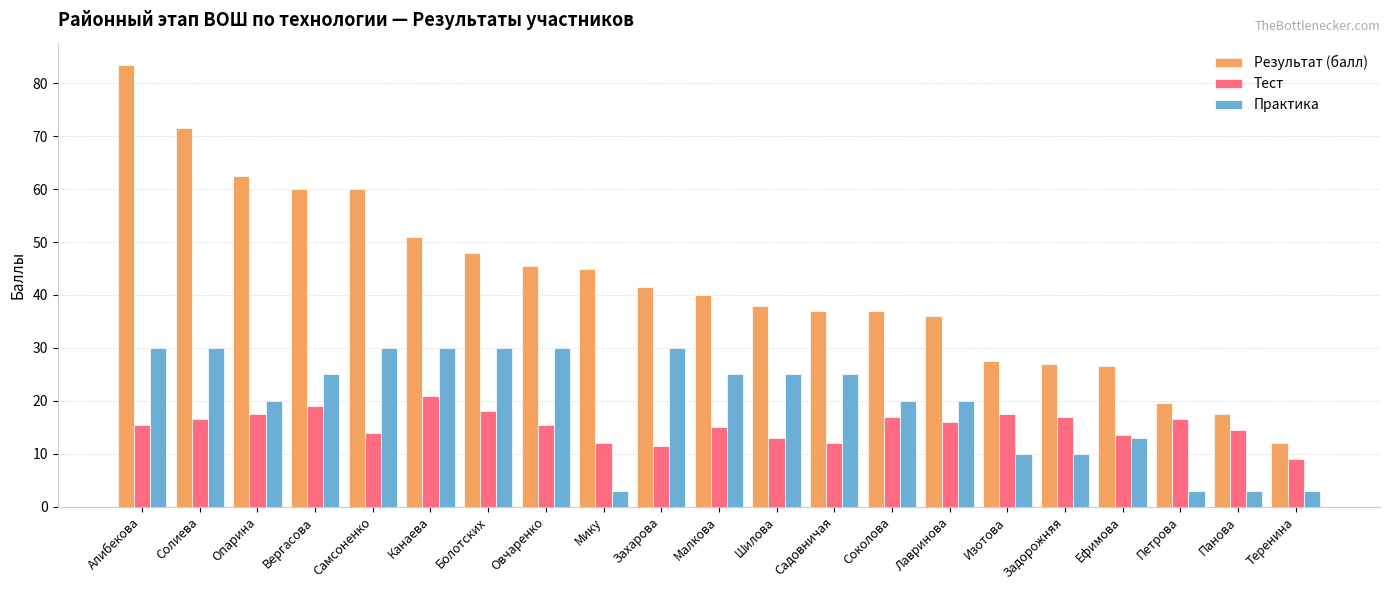

What is the value of the Тест bar at the 9th from the left?

12.0